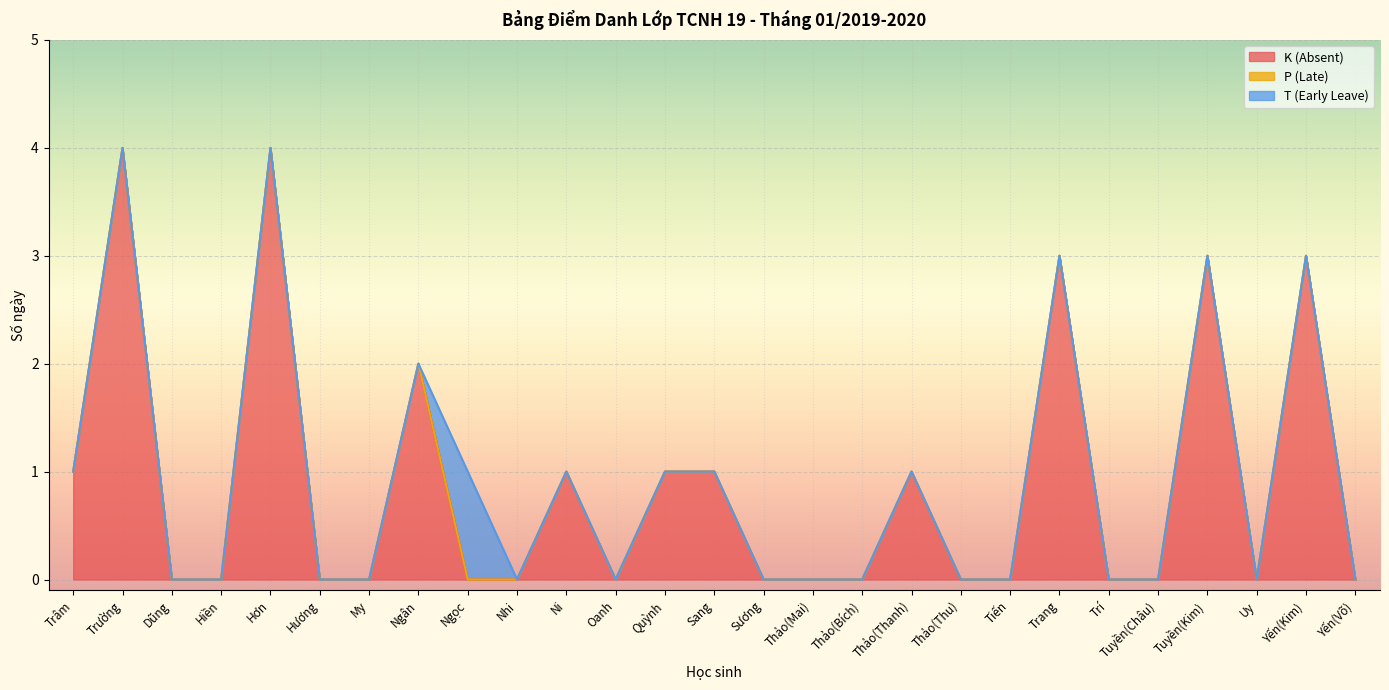

What is the difference between the maximum and second lowest values in the K (Absent) series?

4